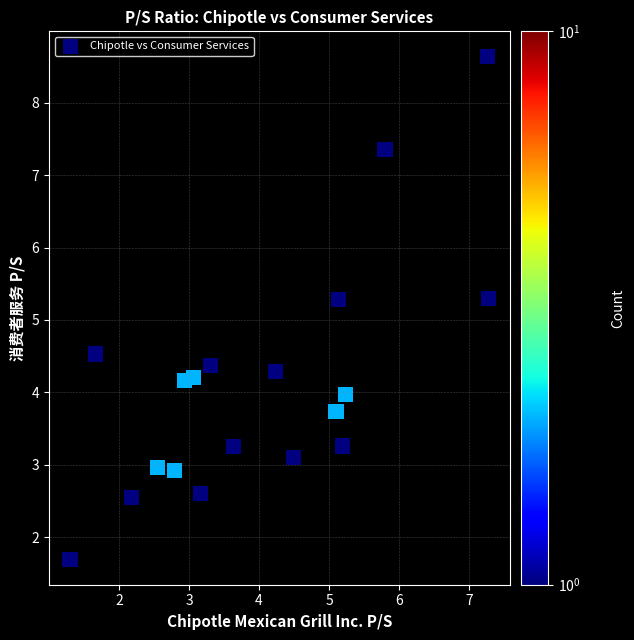

What is the range of X values (max minus min)?

6.0